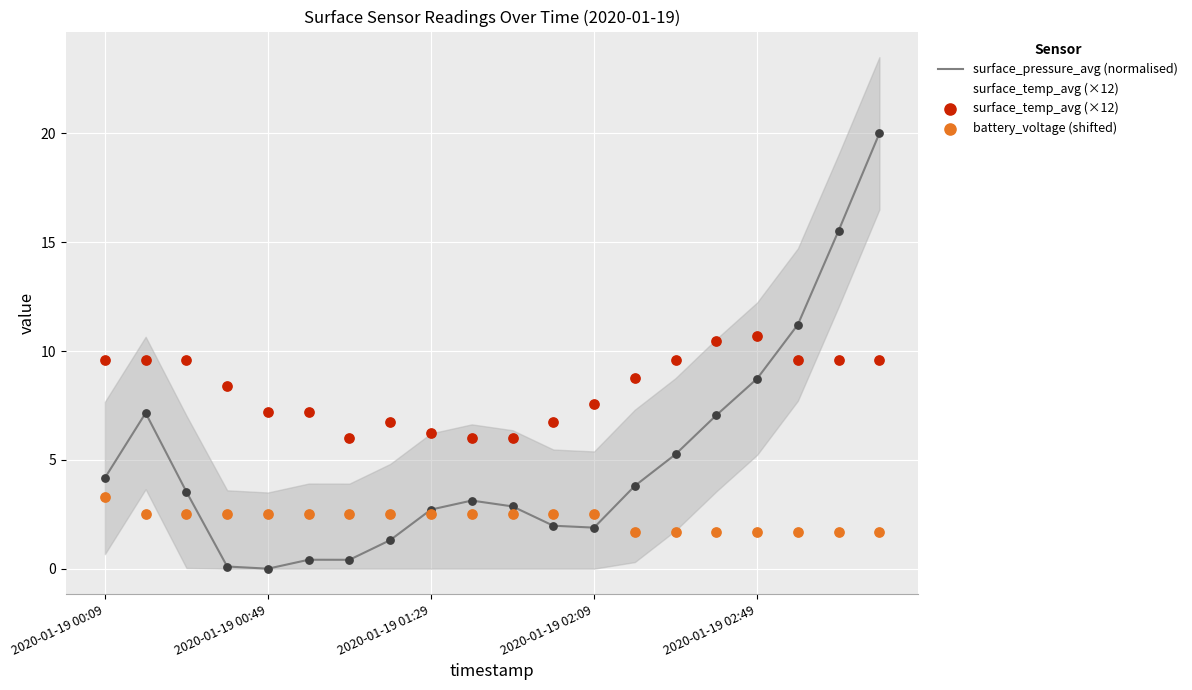

What is the total value across all series at 6?

8.9